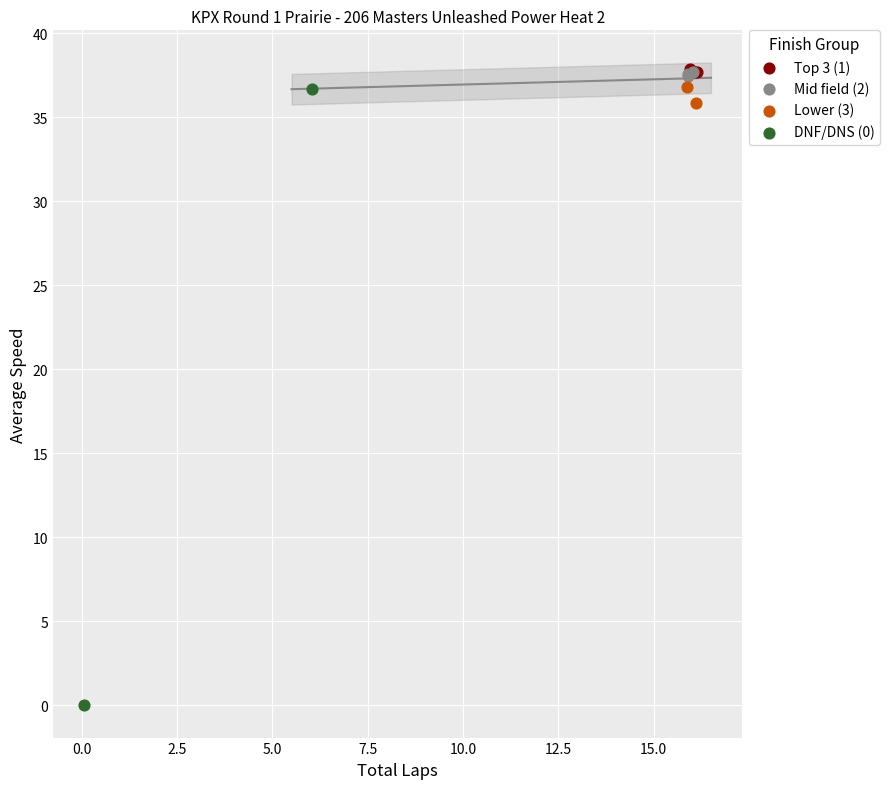

What are all the series names shown in the legend?

Top 3 (1), Mid field (2), Lower (3), DNF/DNS (0)